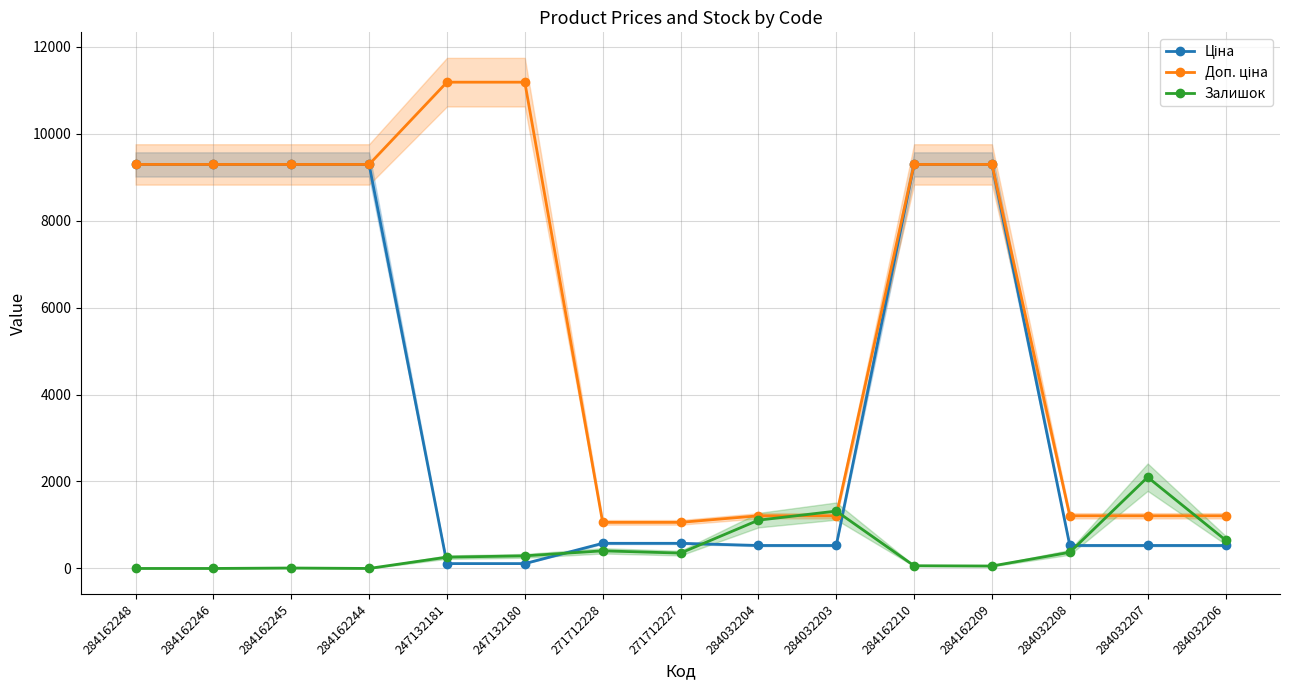

The Доп. ціна series shows 1210.7 at 284032206. True or false?

True